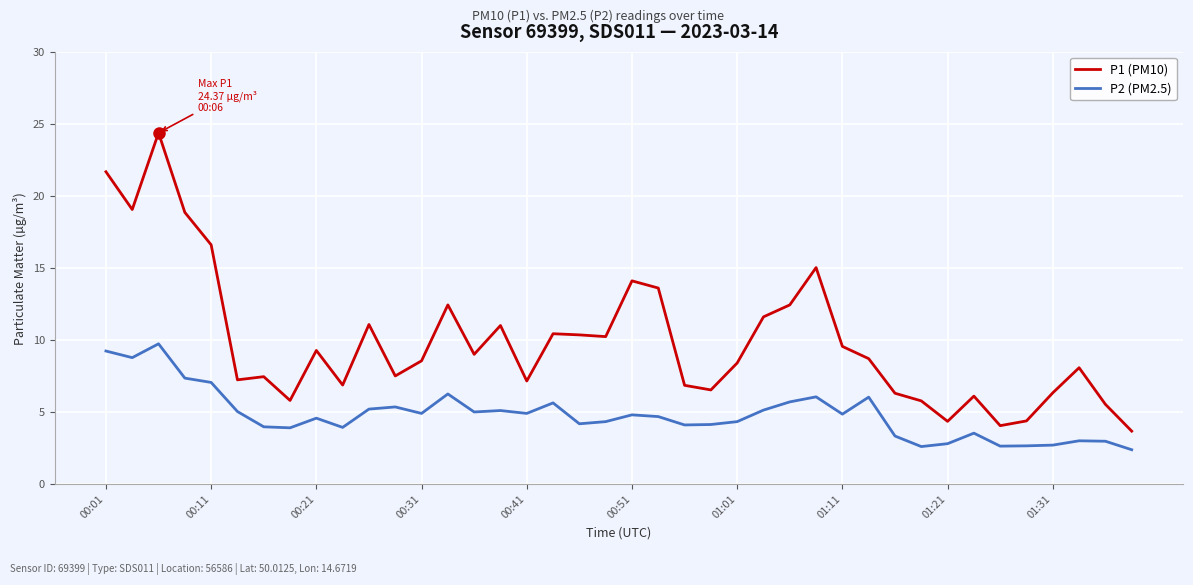

List the series in order of their overall mean, highest first.

P1 (PM10), P2 (PM2.5)